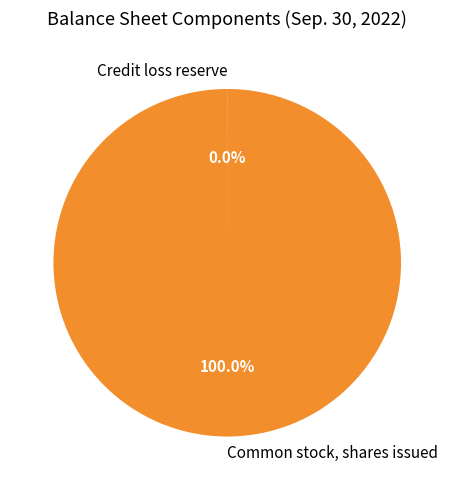

Which category has the biggest portion of the pie?

Common stock, shares issued